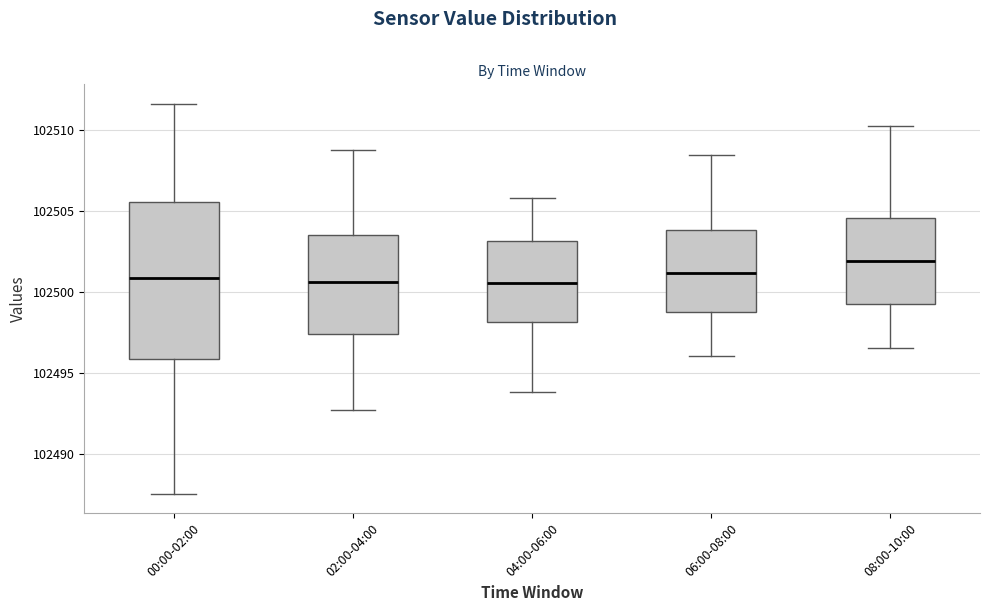

Reading left to right, transcribe this box plot: for each box, give where its median line is, the range the box spans, and where its two whiskers end, as read against the y-axis. The values are not printed on the chart, so give them approximately, as read against the axis.

00:00-02:00: median 102501.0, box 102496.0 to 102505.5, whiskers 102487.5 to 102511.5
02:00-04:00: median 102500.5, box 102497.5 to 102503.5, whiskers 102492.5 to 102509.0
04:00-06:00: median 102500.5, box 102498.0 to 102503.0, whiskers 102494.0 to 102506.0
06:00-08:00: median 102501.0, box 102499.0 to 102504.0, whiskers 102496.0 to 102508.5
08:00-10:00: median 102502.0, box 102499.0 to 102504.5, whiskers 102496.5 to 102510.0